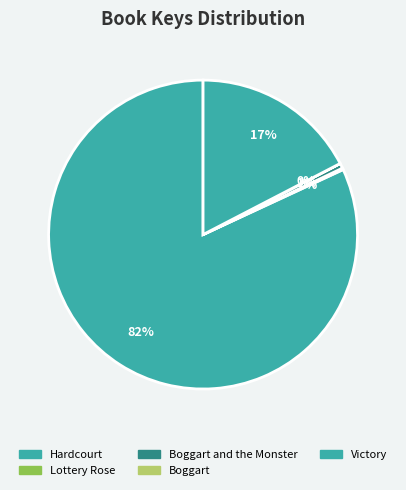

How many slices are in this pie chart?

5